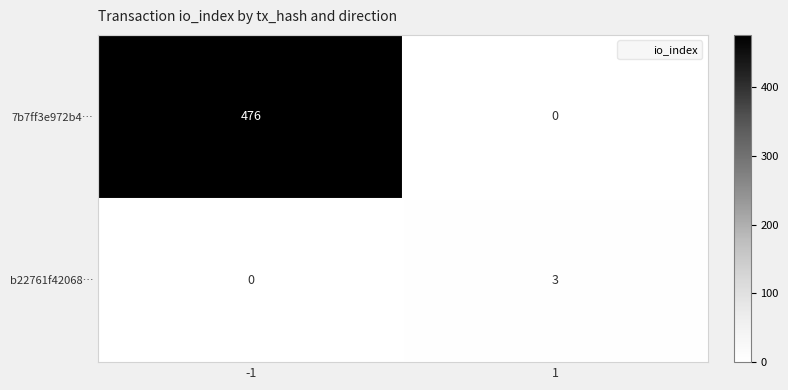

At which category does the chart reach its peak across all series?

-1